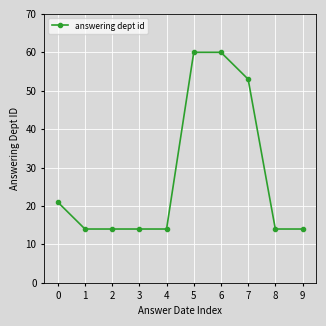

What is the approximate value at 0?

21